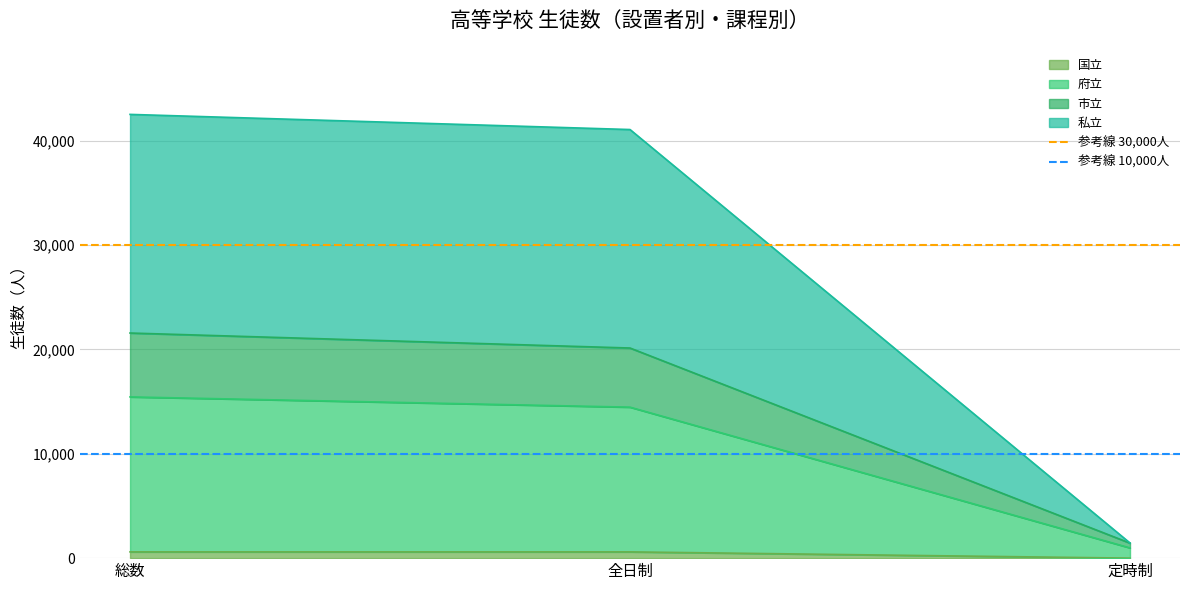

What position from the right is 総数?

2